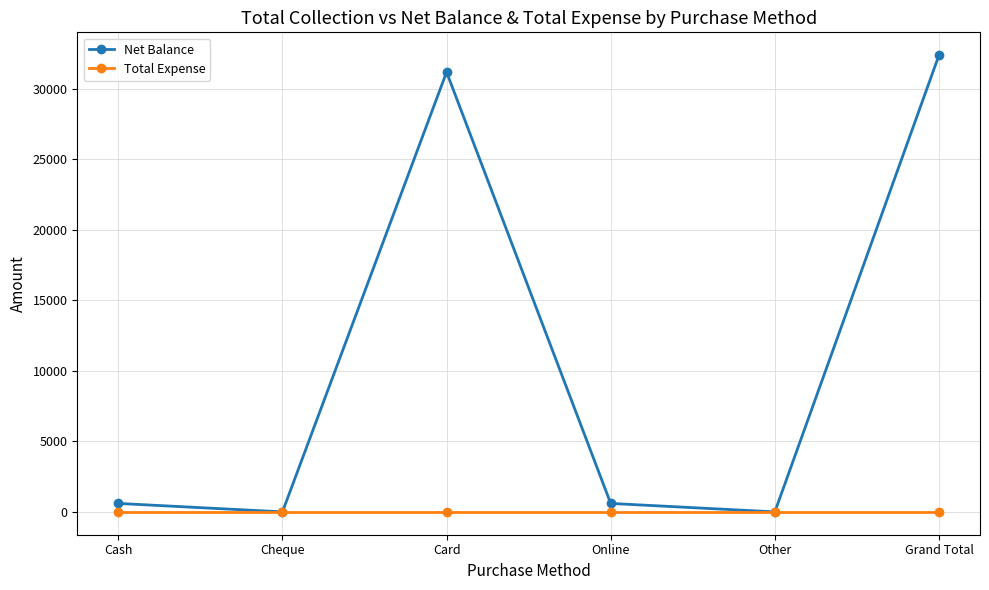

List the series in order of their overall mean, lowest first.

Total Expense, Net Balance